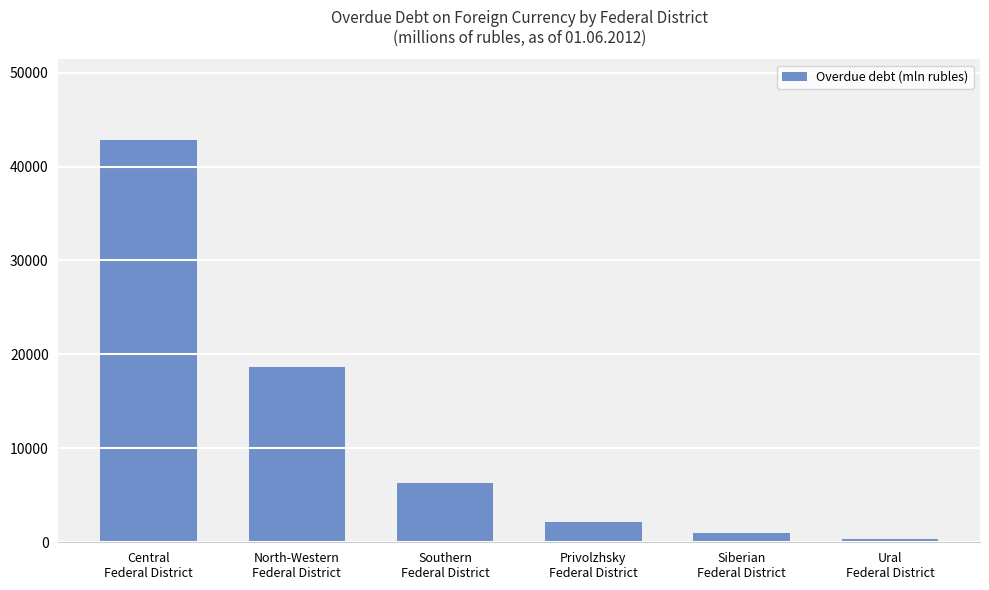

What is the label of the 4th bar from the right?

Southern
Federal District